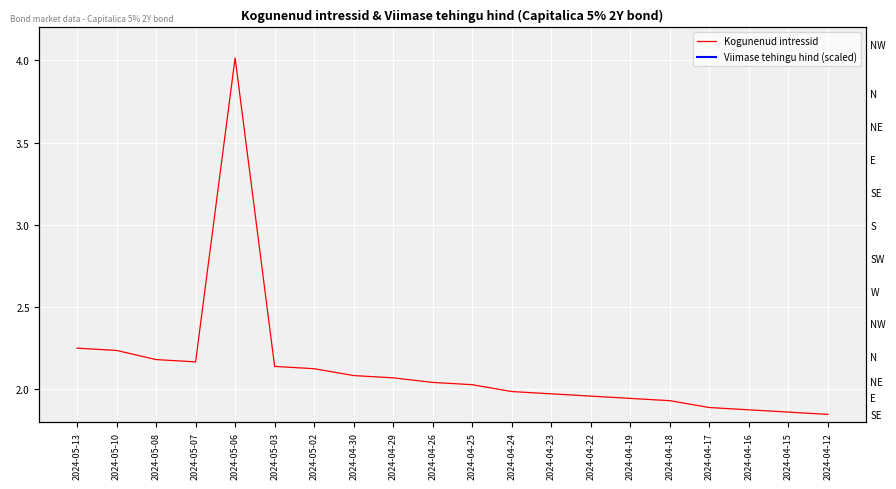

True or false: Kogunenud intressid and Viimase tehingu hind (scaled) intersect in this chart.

False